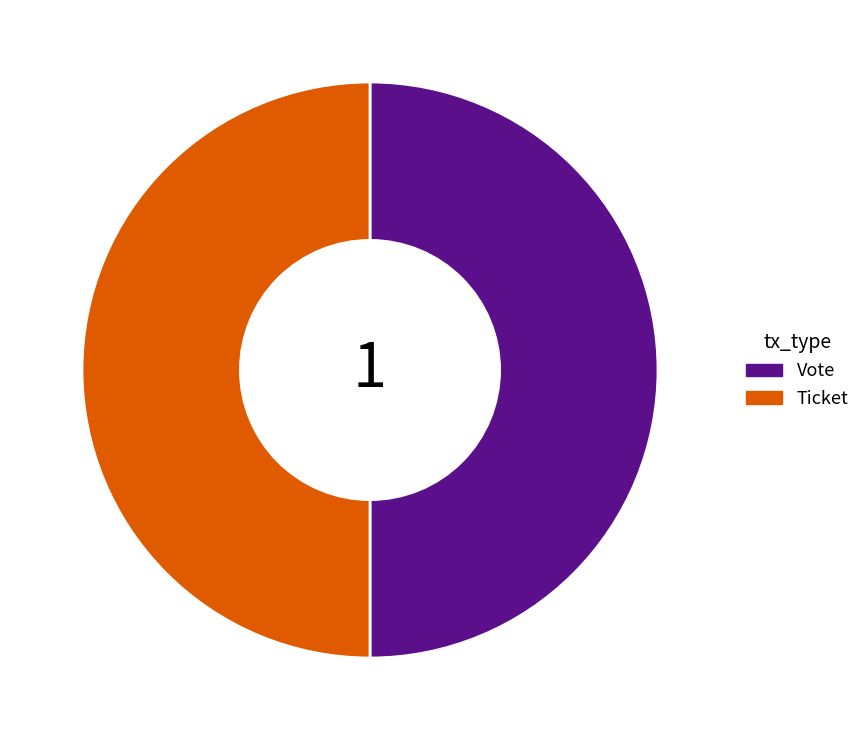

Combined, do Vote and Ticket account for over 50%?

Yes